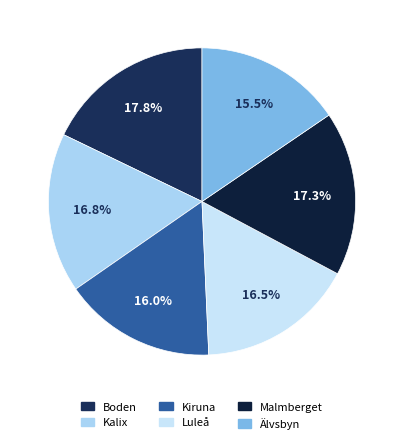

What portion of the pie excludes Malmberget?

82.7%